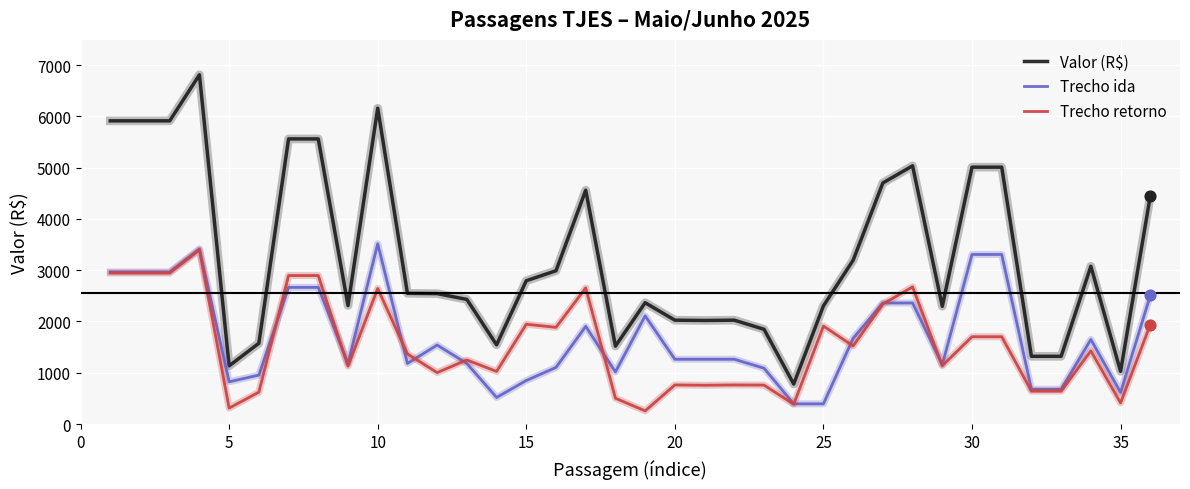

What is the greatest value displayed?

6811.1